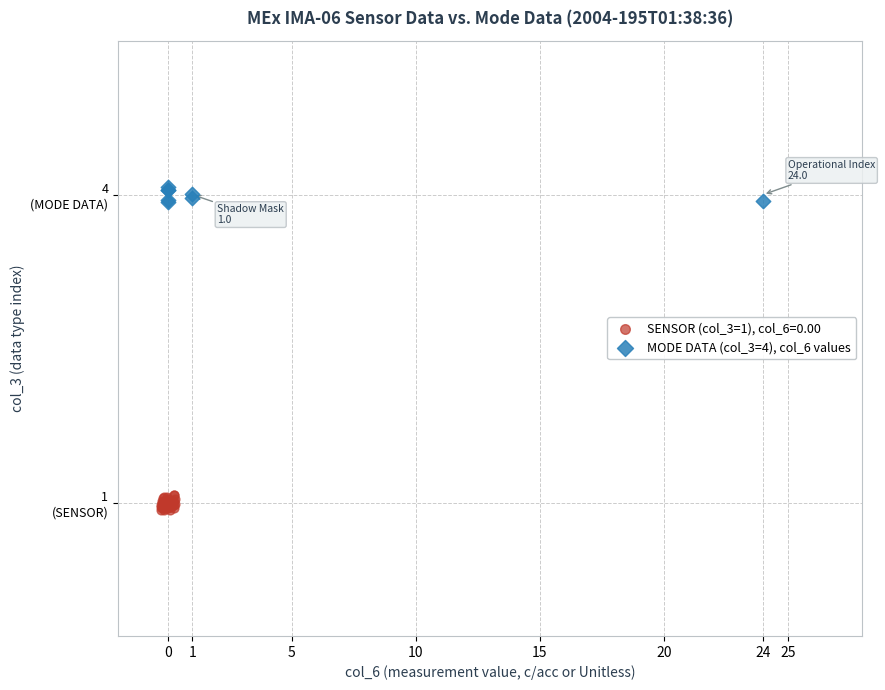

What are all the series names shown in the legend?

SENSOR (col_3=1), col_6=0.00, MODE DATA (col_3=4), col_6 values